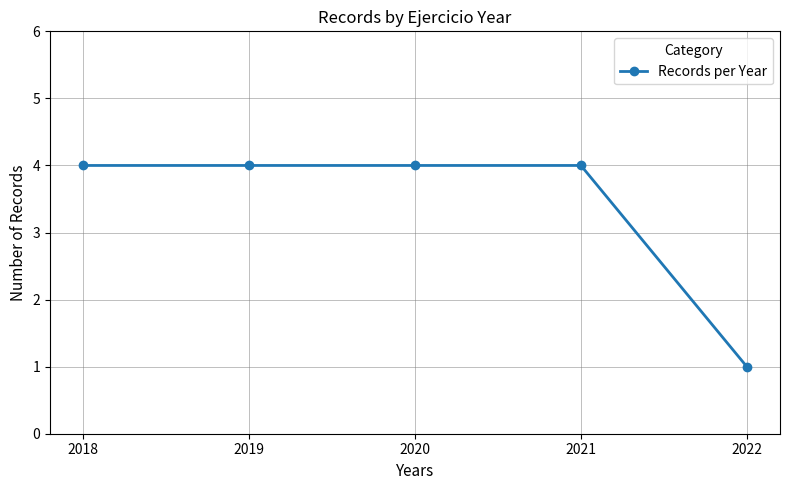

Where is the data nearest to the value 2?

2022